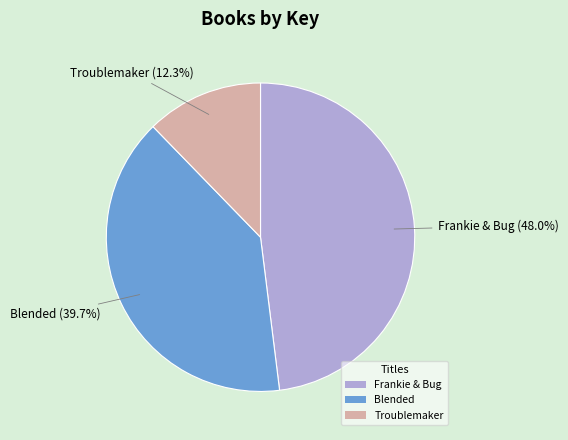

Is there a majority slice in this chart?

No